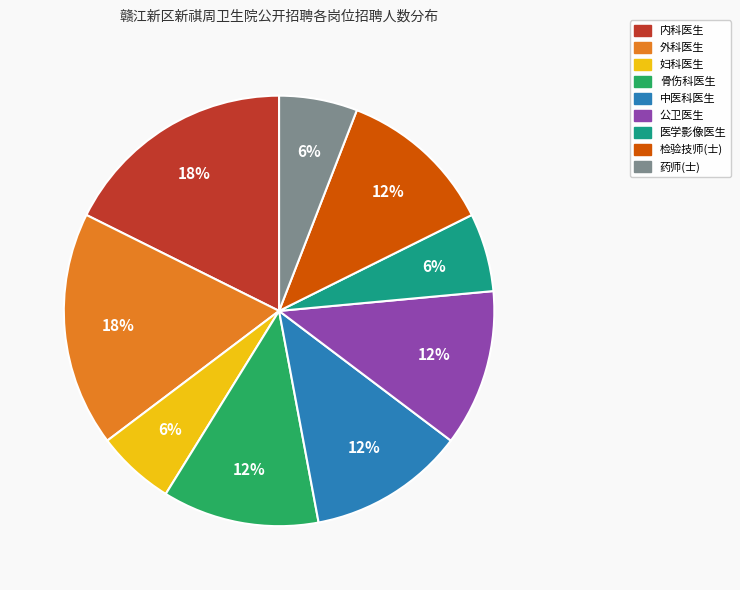

True or false: 中医科医生 accounts for 12% of the total.

True